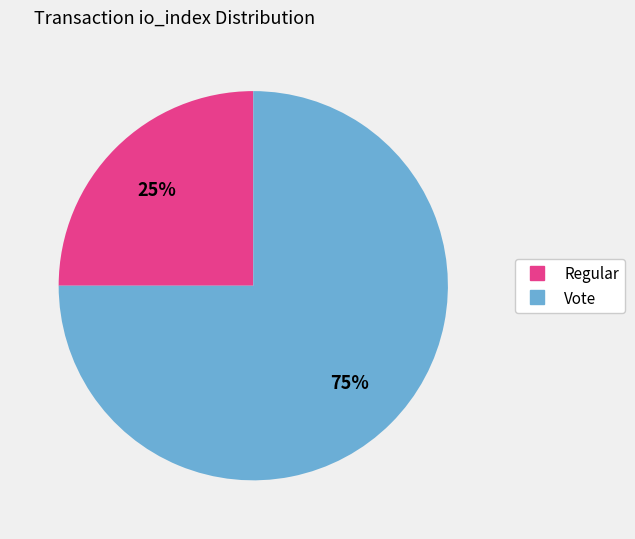

To the nearest percent, what is the difference between the largest and smallest slice percentages?

50%